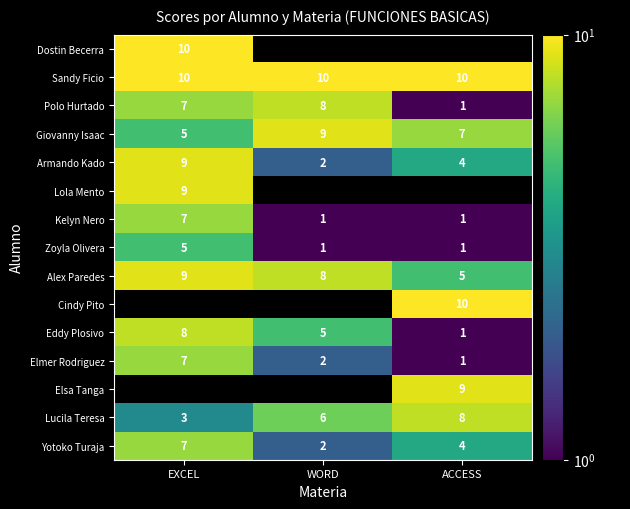

Which label corresponds to the smallest value in the chart?

WORD